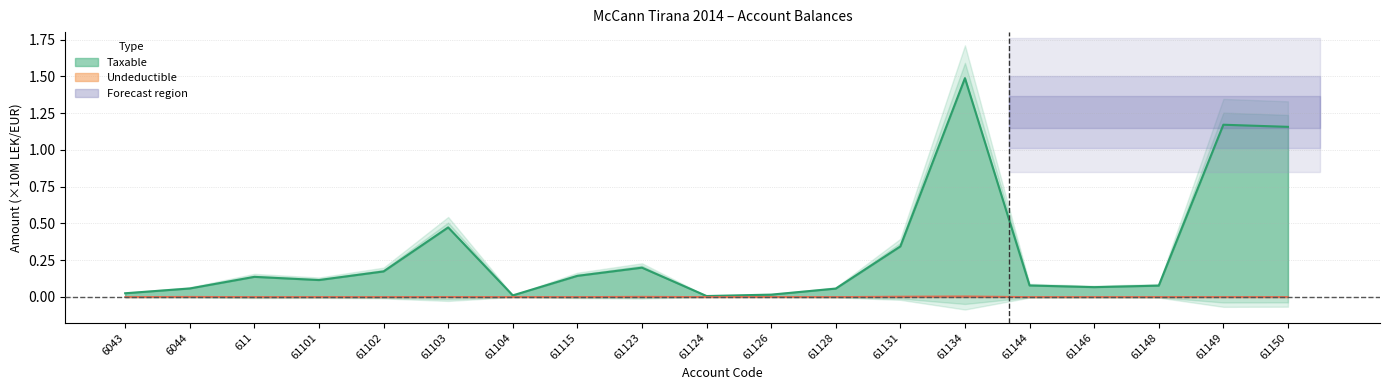

Is the value of Undeductible at 61134 greater than the value of Taxable at 6044?

No